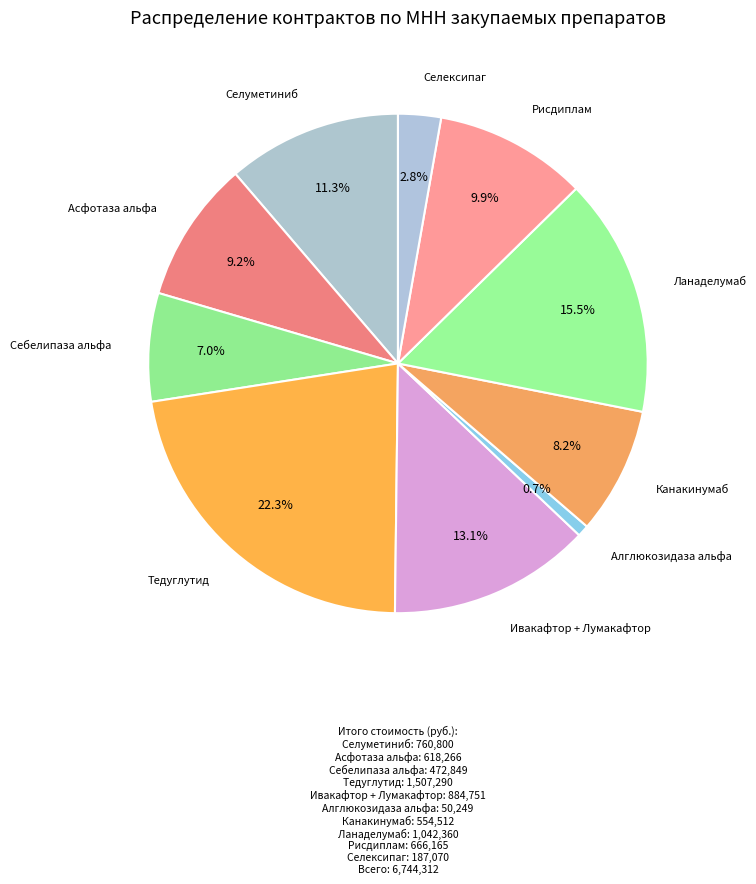

To the nearest percent, what is the average slice percentage?

10%